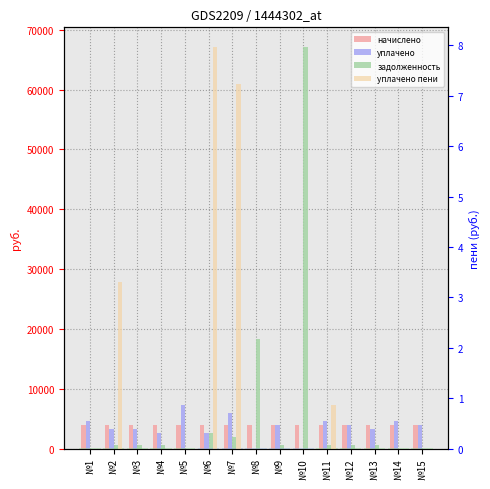

Which series has the largest range (max minus min)?

задолженность